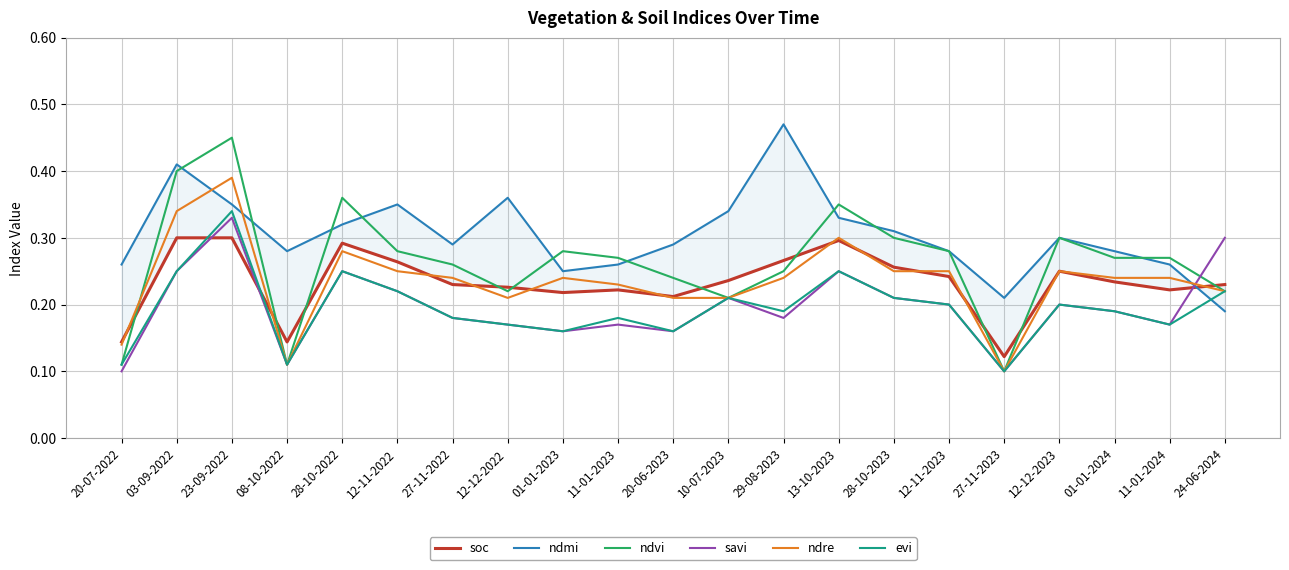

After their last crossing, which series has the higher values: soc or evi?

soc